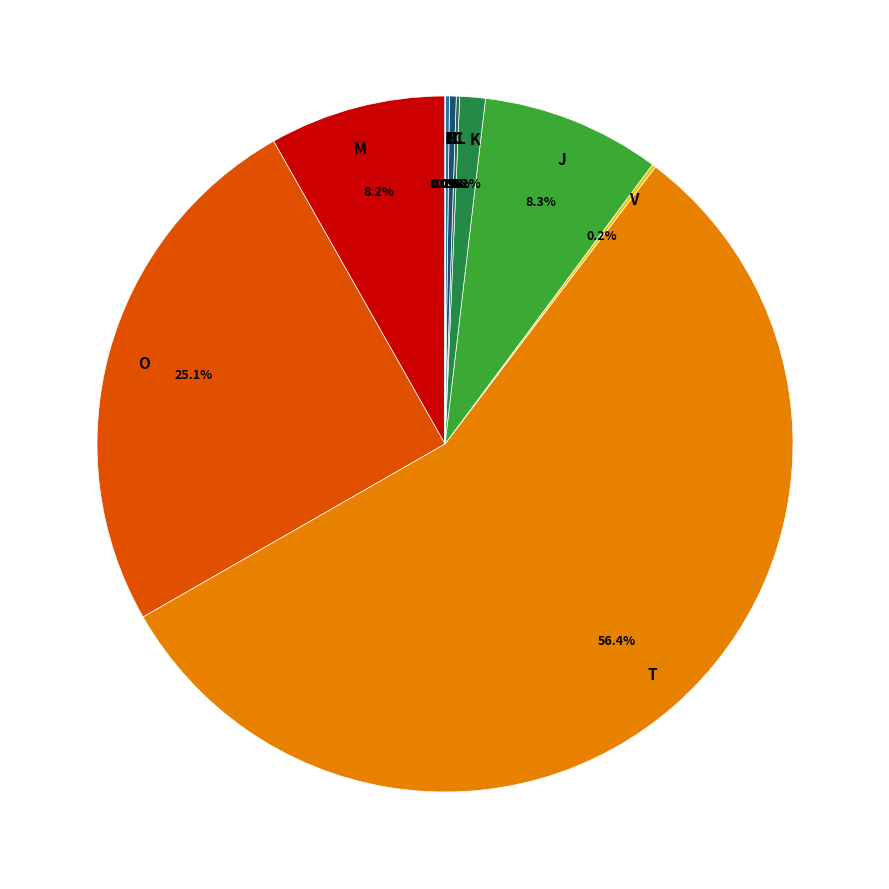

Which slice is the largest?

T